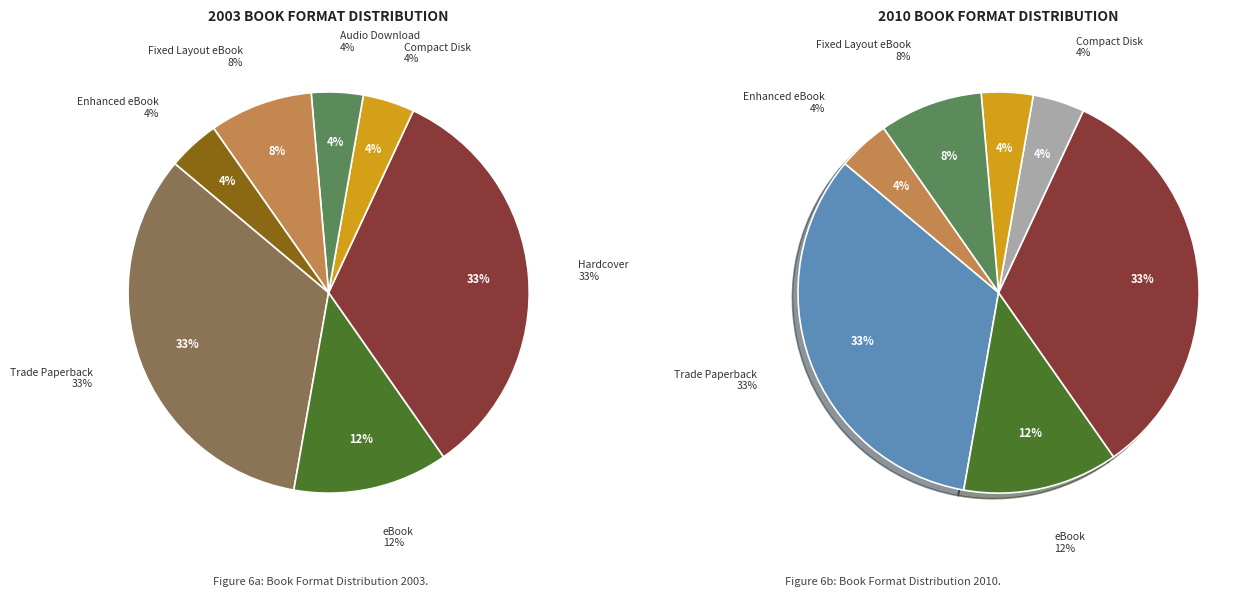

What is the smallest slice in the pie chart?

Compact Disk